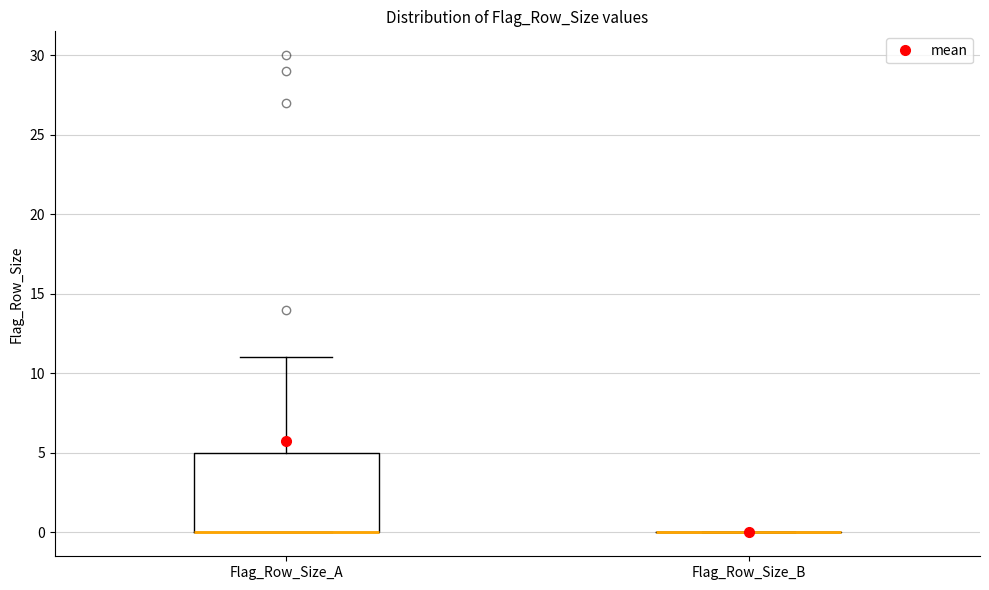

Where is the lower edge of the box for Flag_Row_Size_A on the y-axis? The values are not printed on the chart, so give them approximately, as read against the axis.

0